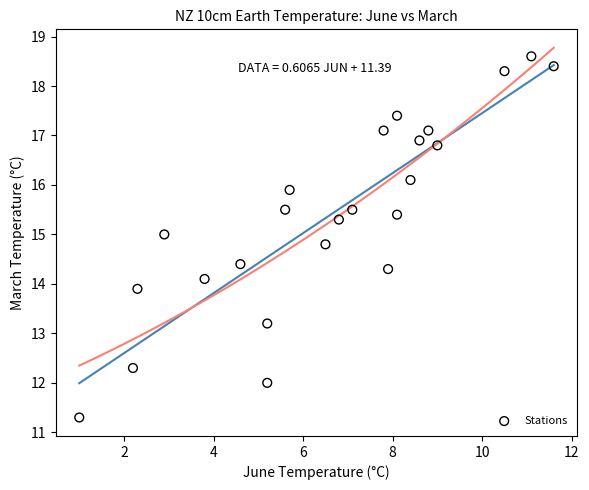

What is the range of Y values (max minus min)?

7.3